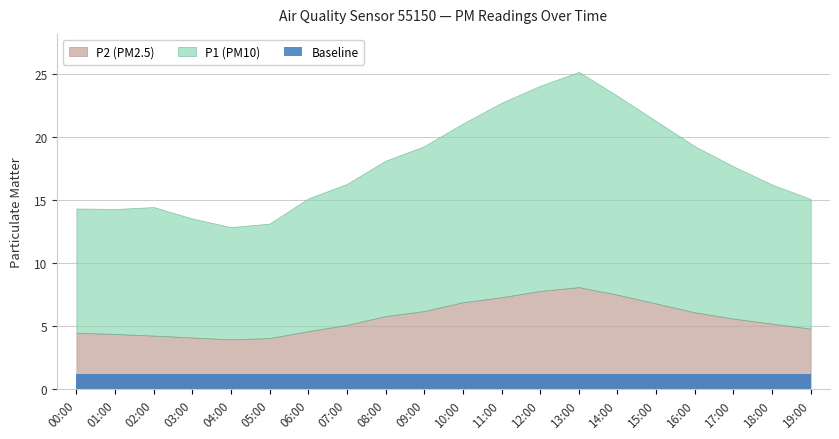

Which series changed the most between 00:00 and 05:00?

P1